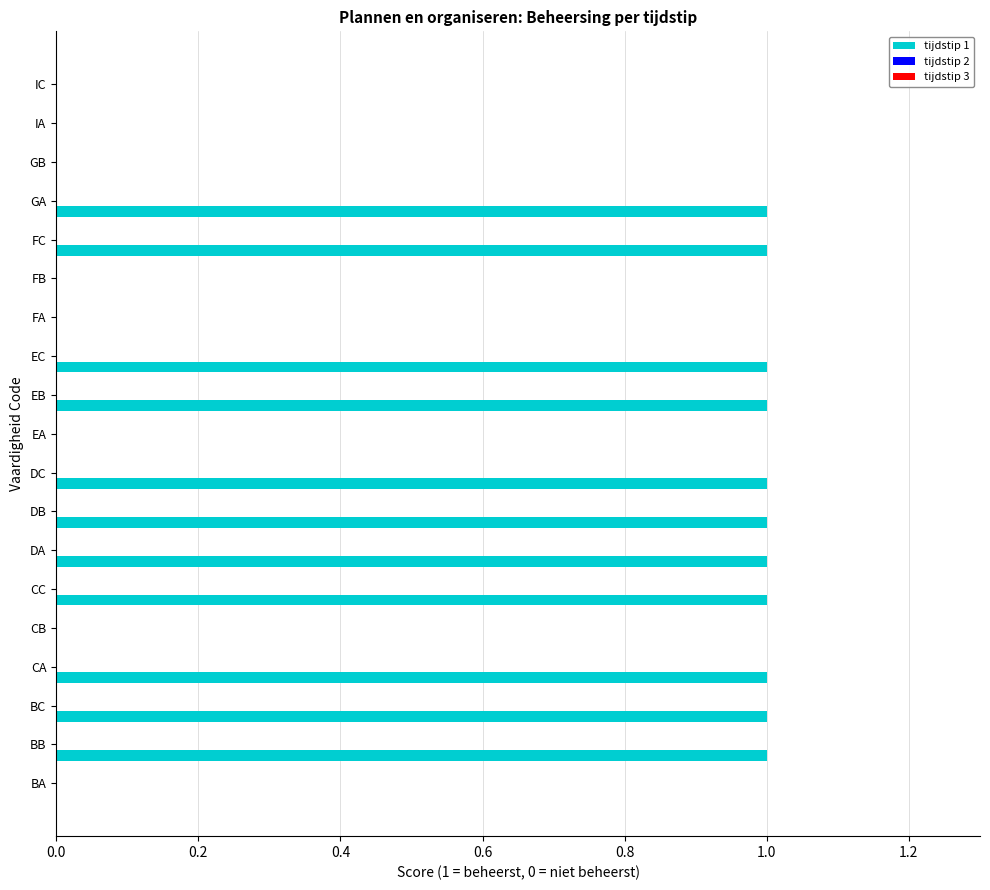

What is the sum of all values?

11